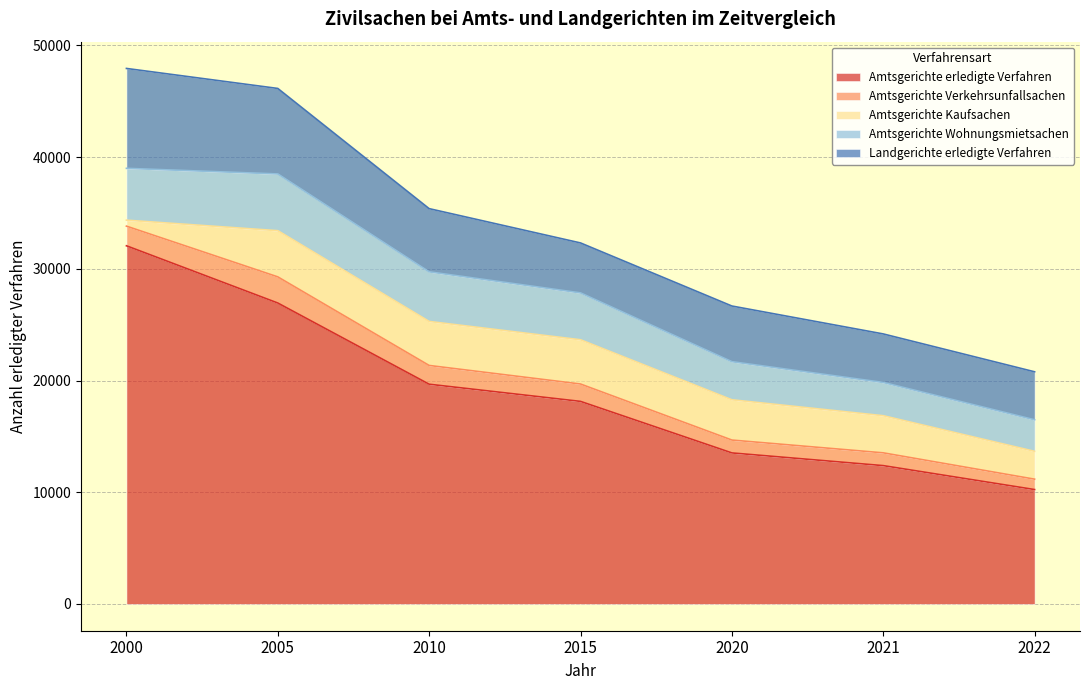

What is the sum of the Amtsgerichte erledigte Verfahren values at 2020 and 2000?

45586